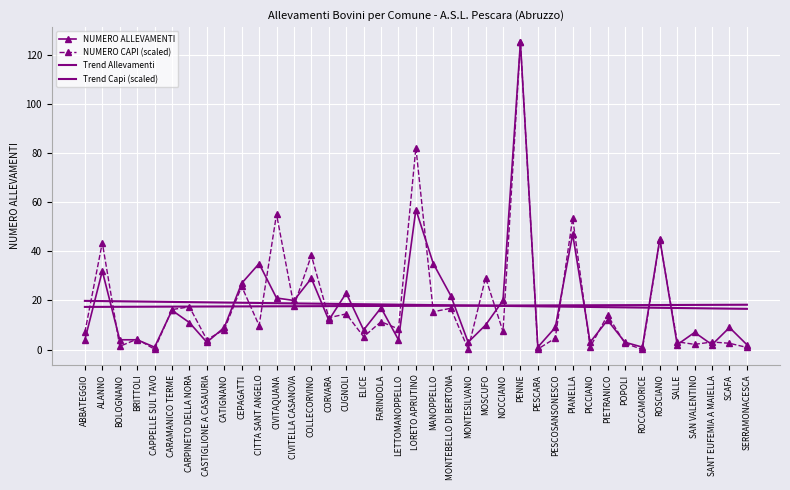

Is the value of NUMERO CAPI (scaled) at BOLOGNANO greater than the value of Trend Capi (scaled) at SANT EUFEMIA A MAIELLA?

No